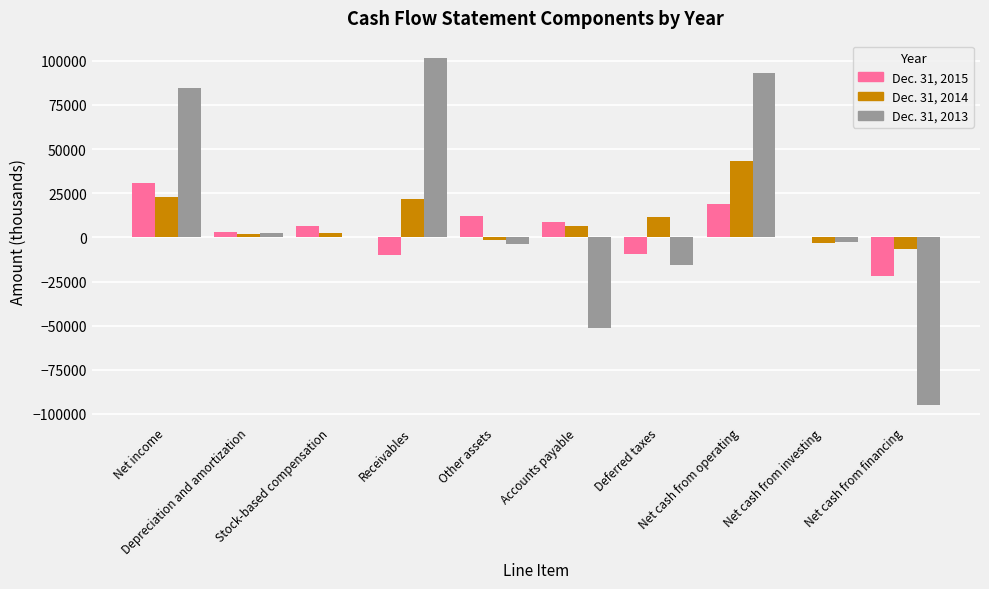

Is the value of Dec. 31, 2014 at Deferred taxes greater than the value of Dec. 31, 2013 at Accounts payable?

Yes